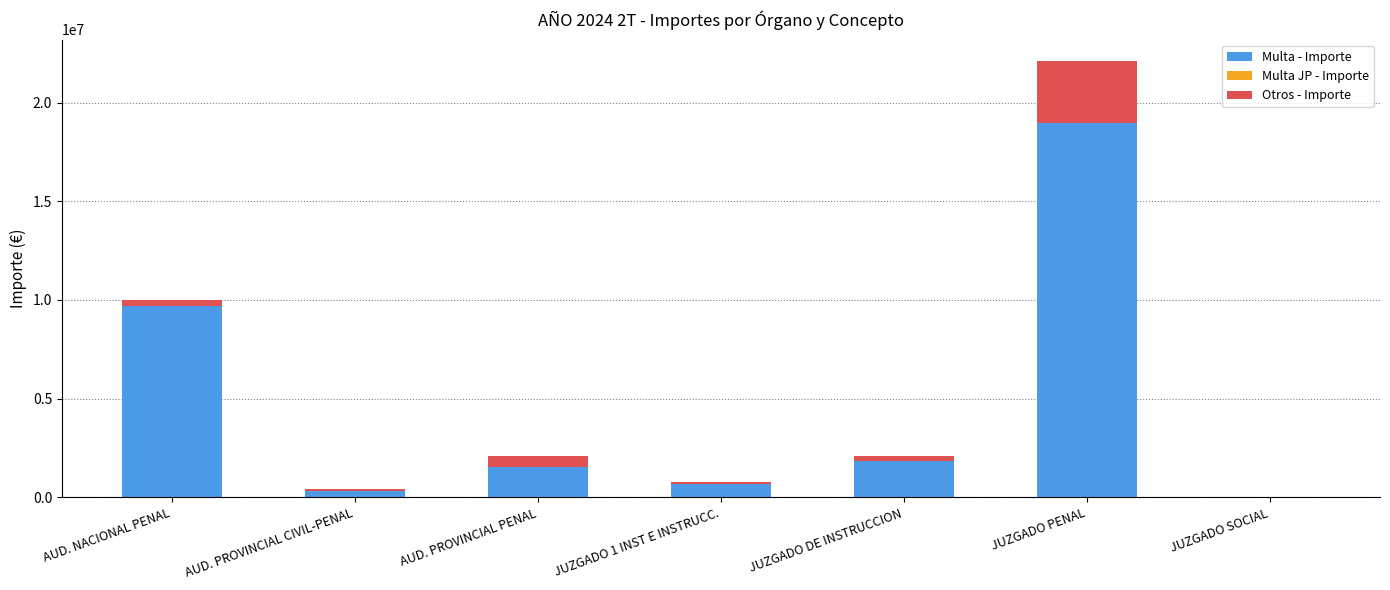

The Multa - Importe series shows 1847613.0 at JUZGADO DE INSTRUCCION. True or false?

True